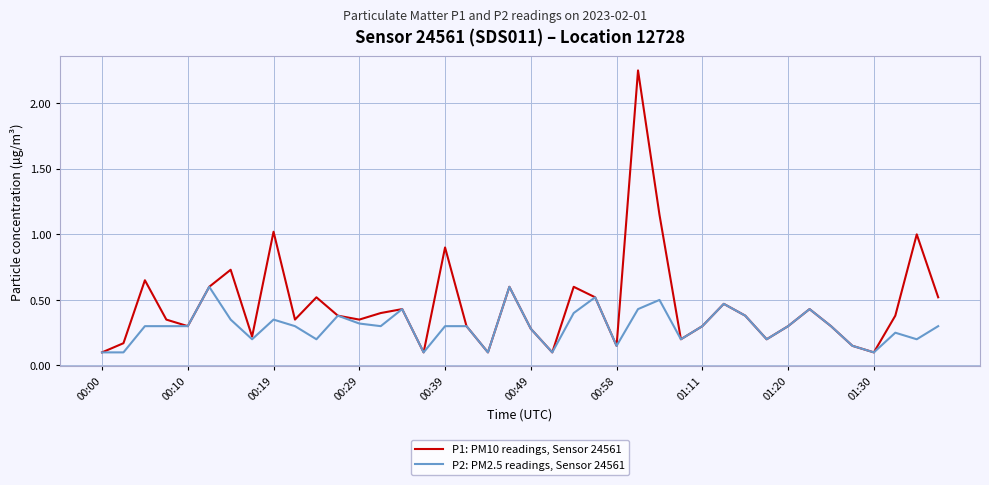

Rank the series by their average value, from highest to lowest.

P1: PM10 readings, Sensor 24561, P2: PM2.5 readings, Sensor 24561